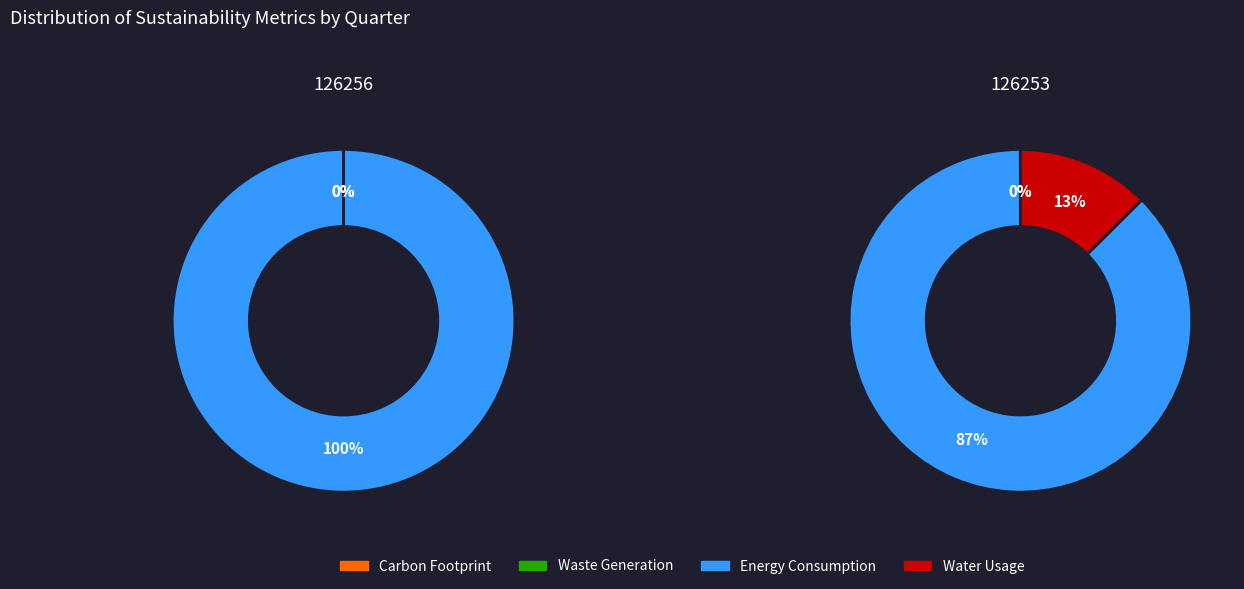

To the nearest percent, what is the average slice percentage?

50%